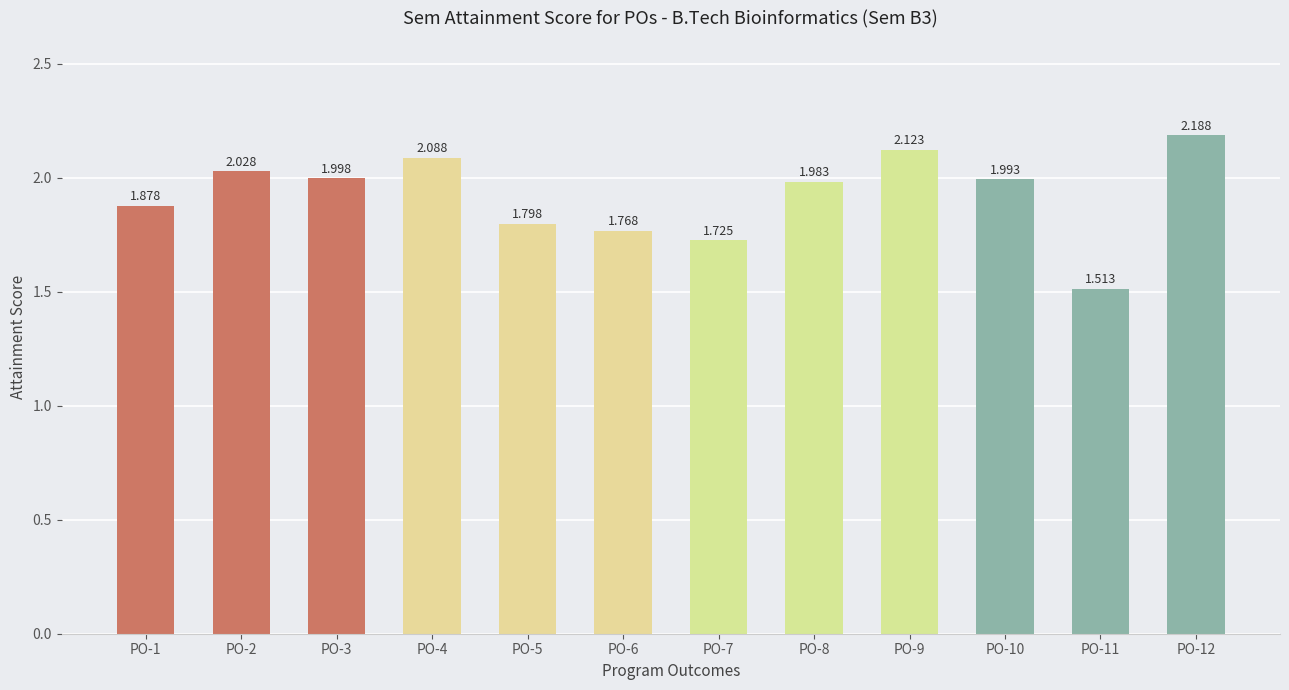

What is the sum of the values at PO-7 and PO-12?

3.9